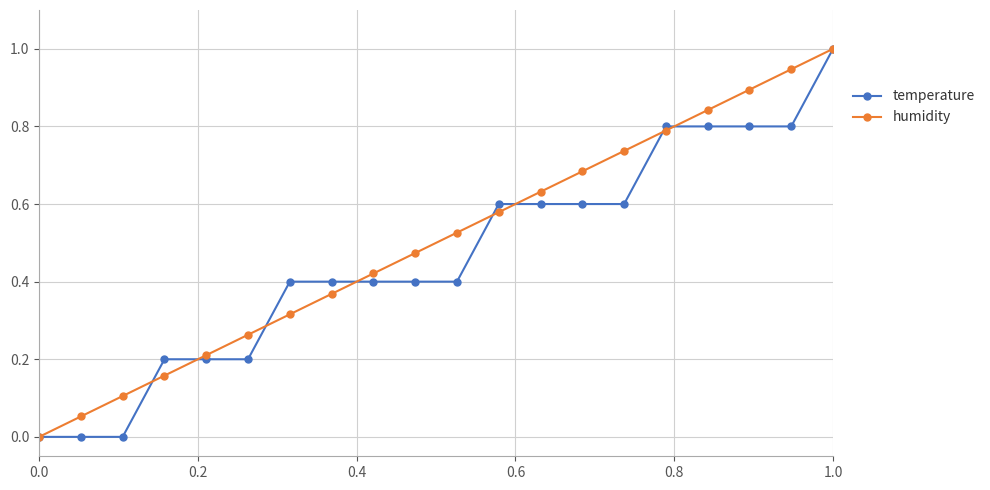

What is the highest value of the temperature series?

1.0